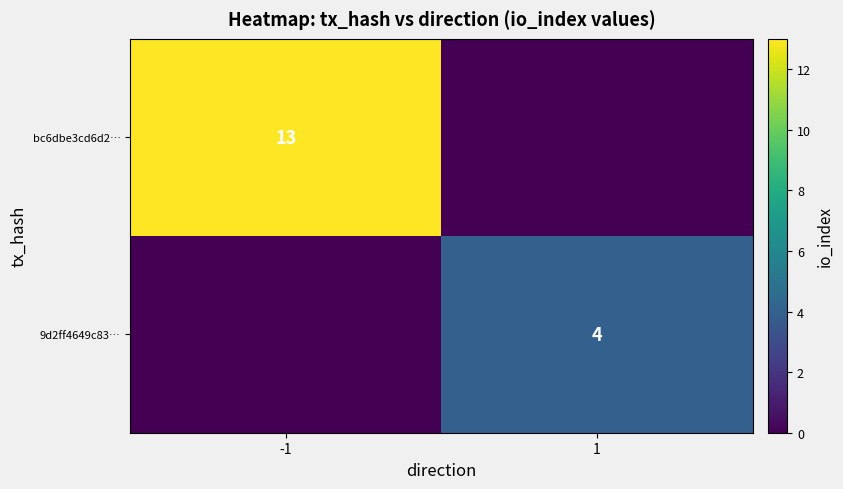

The value of bc6dbe3cd6d2… at -1 is 8. True or false?

False